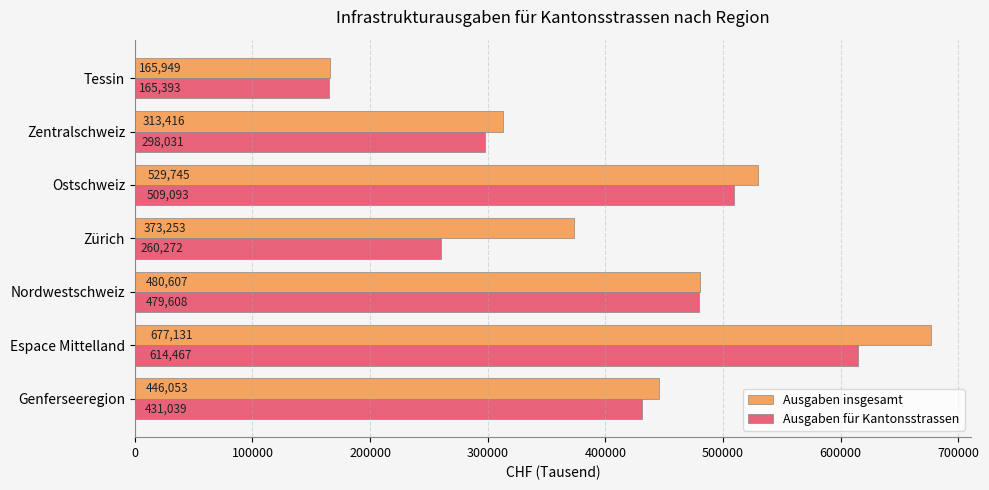

The Ausgaben insgesamt series shows 480607 at Nordwestschweiz. True or false?

True